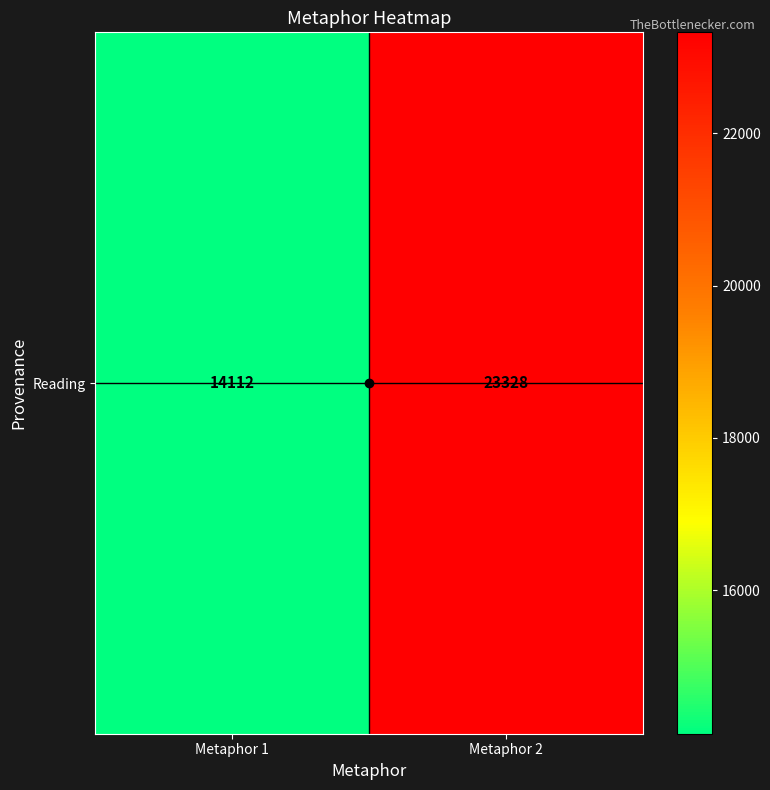

Count the values in the range 14112 to 23328.

2